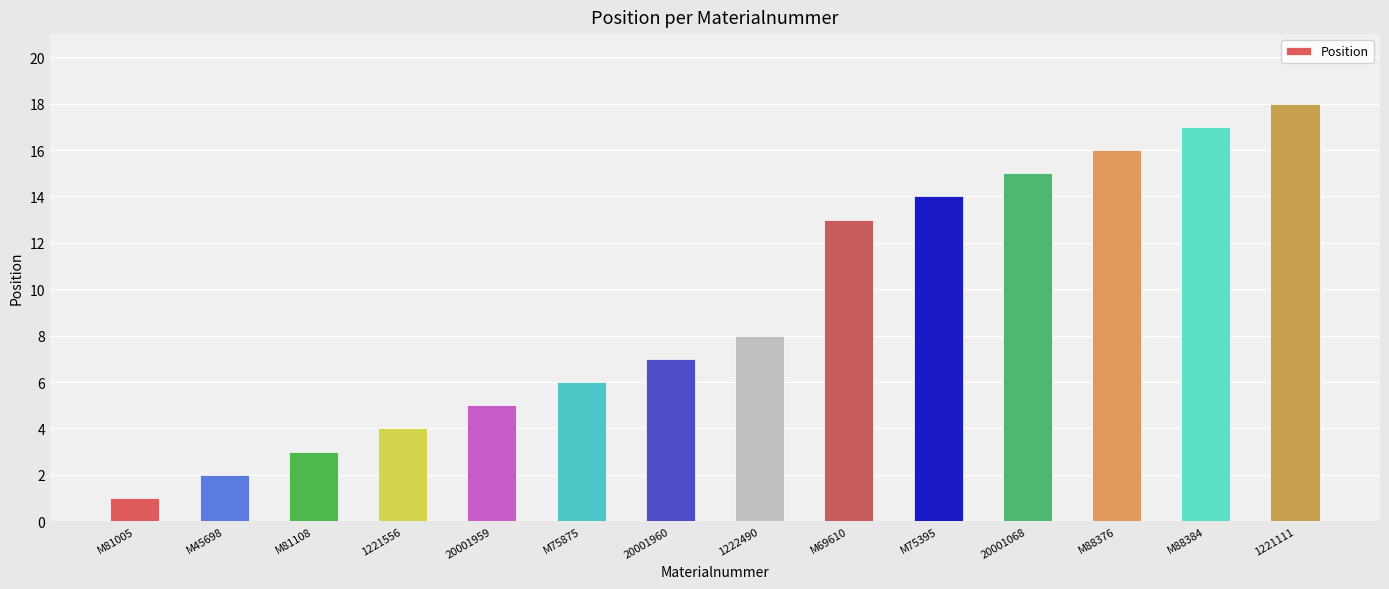

Reading right to left, what are all the values shown in this chart?

18	17	16	15	14	13	8	7	6	5	4	3	2	1